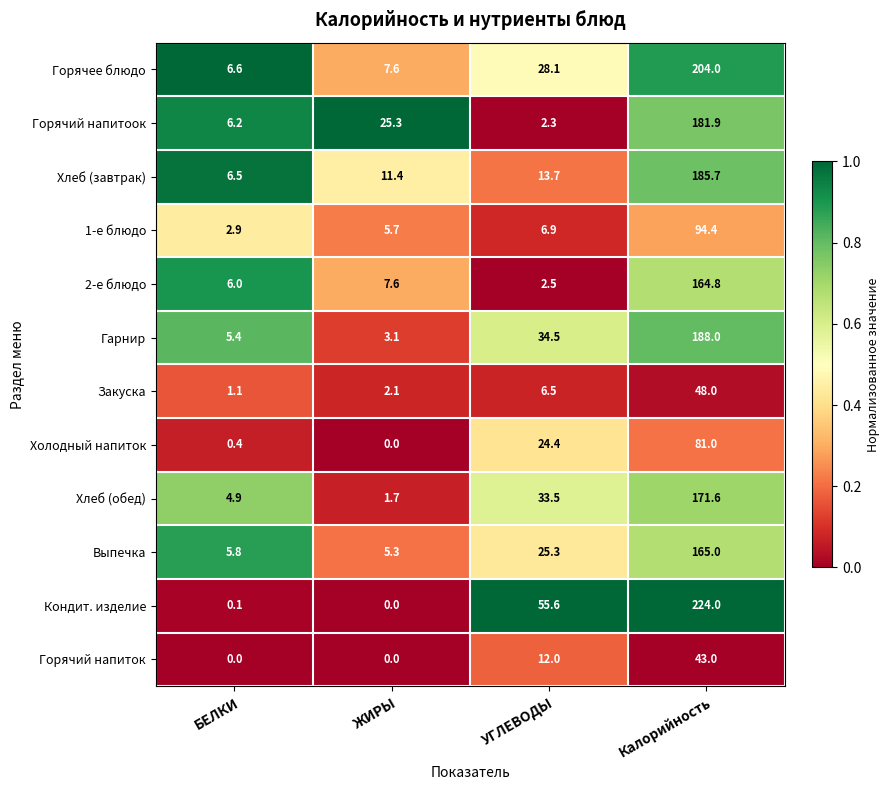

Rank the categories by 1-е блюдо value from lowest to highest.

БЕЛКИ, ЖИРЫ, УГЛЕВОДЫ, Калорийность